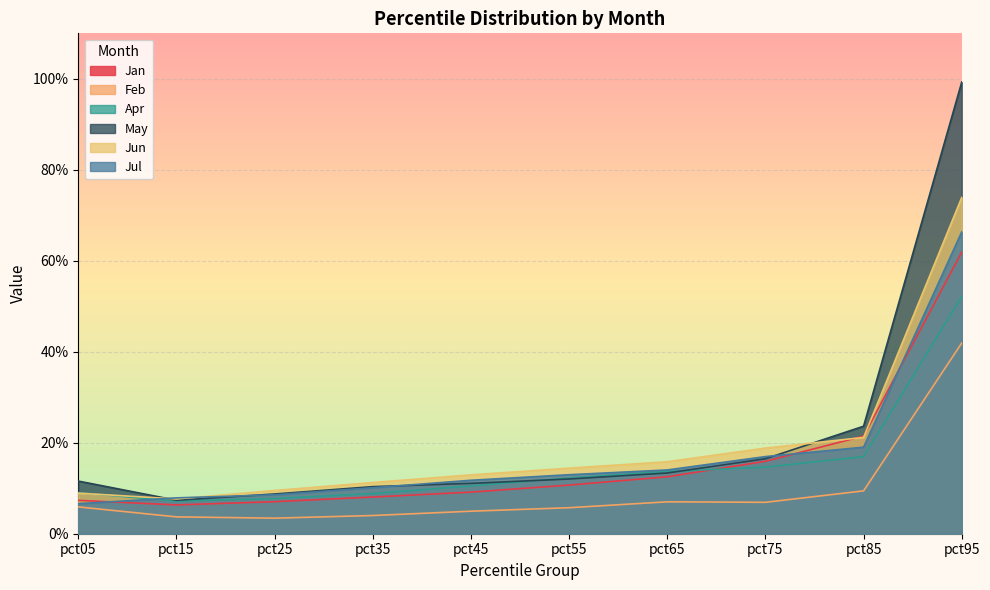

What is the total value across all series at pct25?

0.4